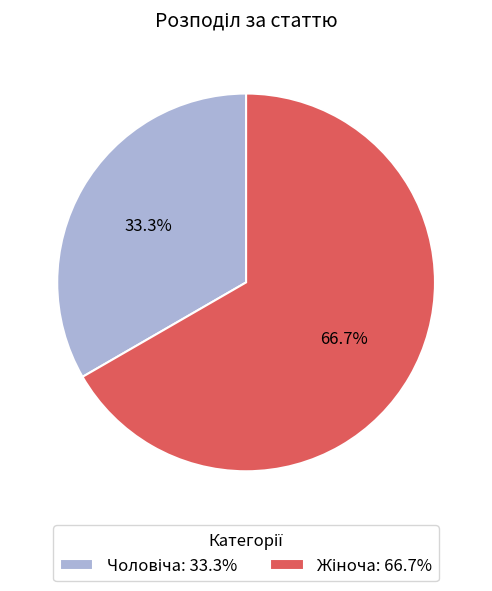

Does any single category account for the majority?

Yes